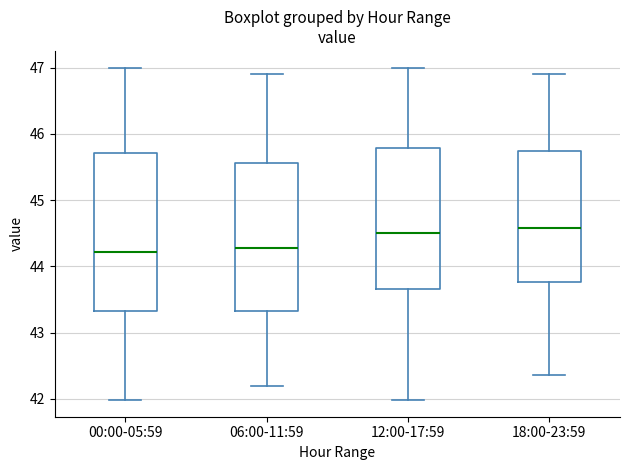

Reading left to right, read every box against the y-axis: the position of its median line, the range the box covers, and the ends of its whiskers. The values are not printed on the chart, so give them approximately, as read against the axis.

00:00-05:59: median 44.2, box 43.3 to 45.7, whiskers 42.0 to 47.0
06:00-11:59: median 44.3, box 43.3 to 45.6, whiskers 42.2 to 46.9
12:00-17:59: median 44.5, box 43.7 to 45.8, whiskers 42.0 to 47.0
18:00-23:59: median 44.6, box 43.8 to 45.7, whiskers 42.4 to 46.9